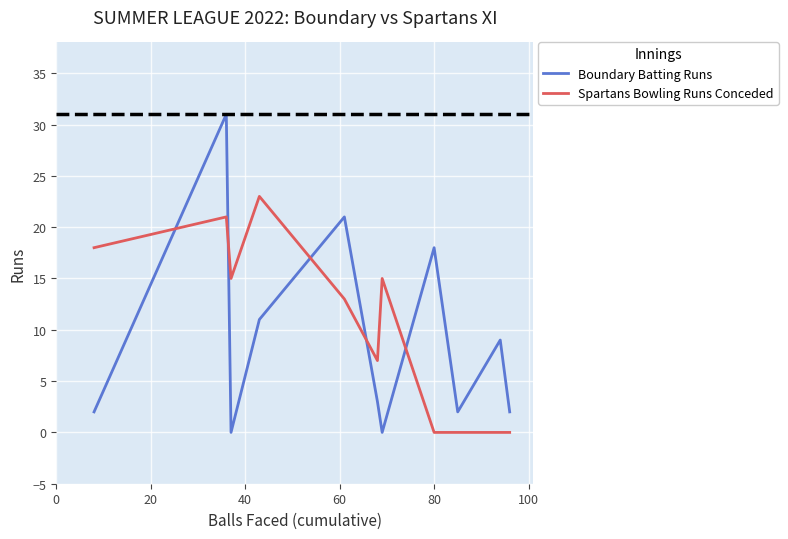

Which series has the largest range (max minus min)?

Boundary Batting Runs